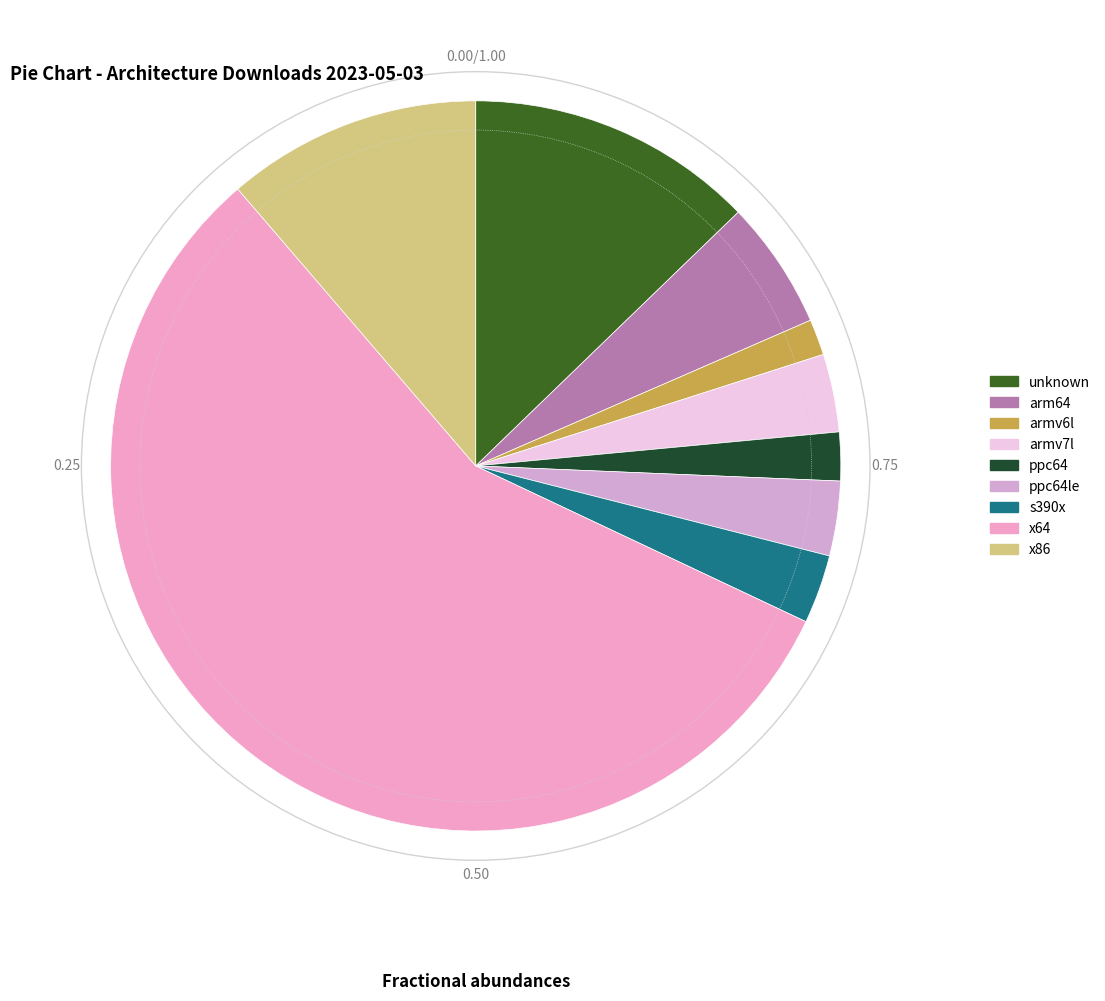

How many slices are in this pie chart?

9